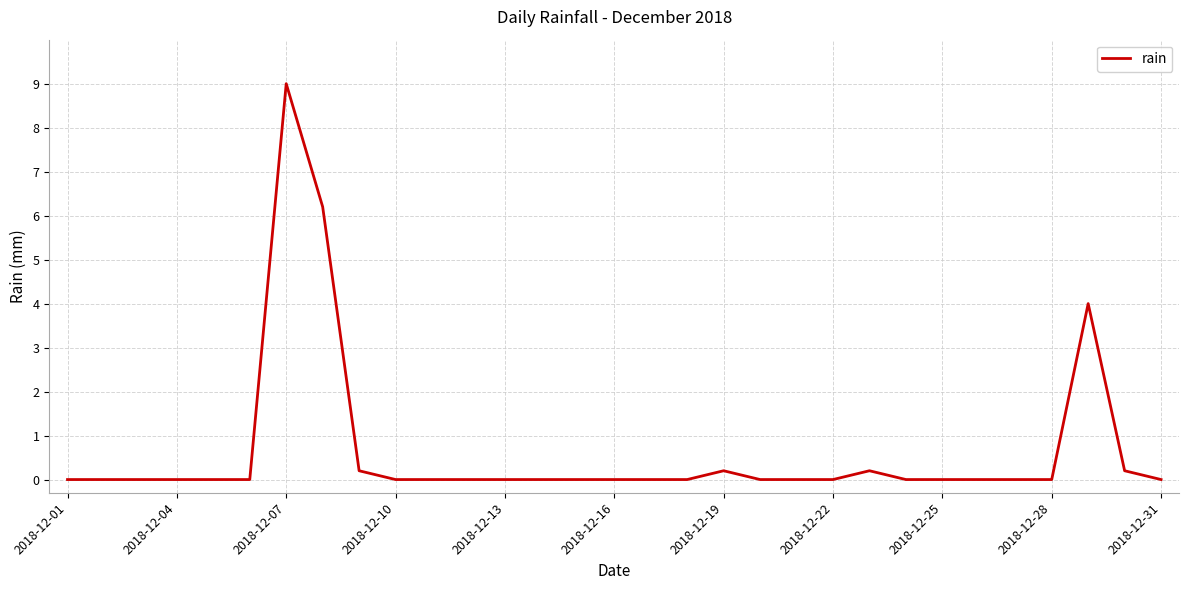

What is the difference between the maximum and minimum values?

9.0